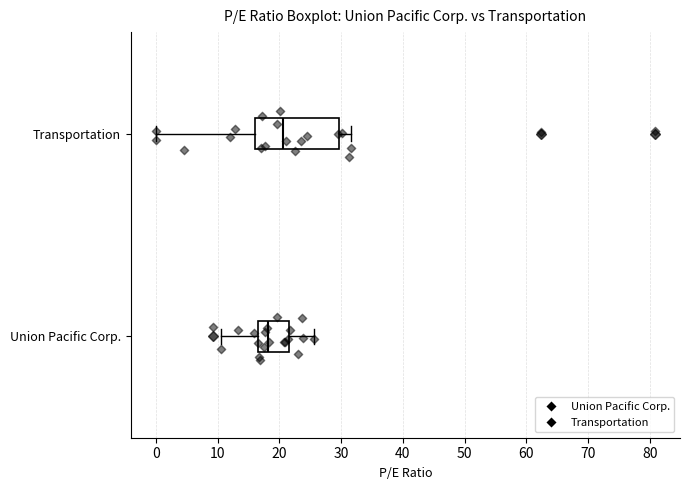

Comparing the boxes themselves (not the whiskers), which one is the widest?

Transportation